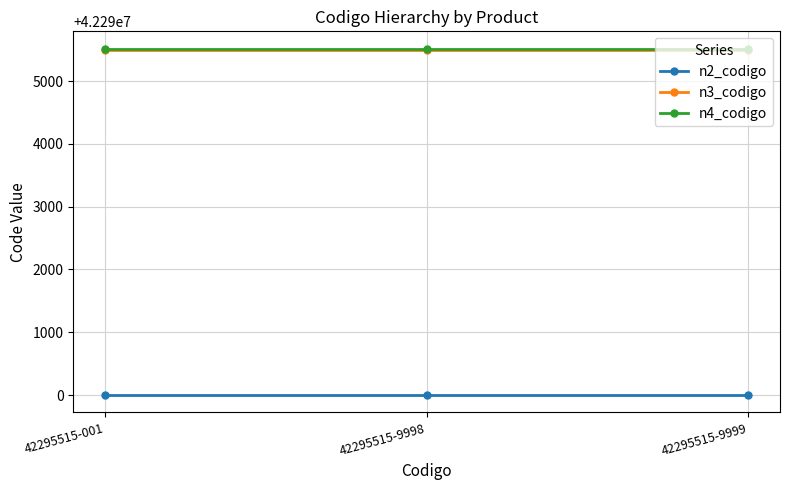

What is the value of the n3_codigo point at the 1st from the left?

42295500